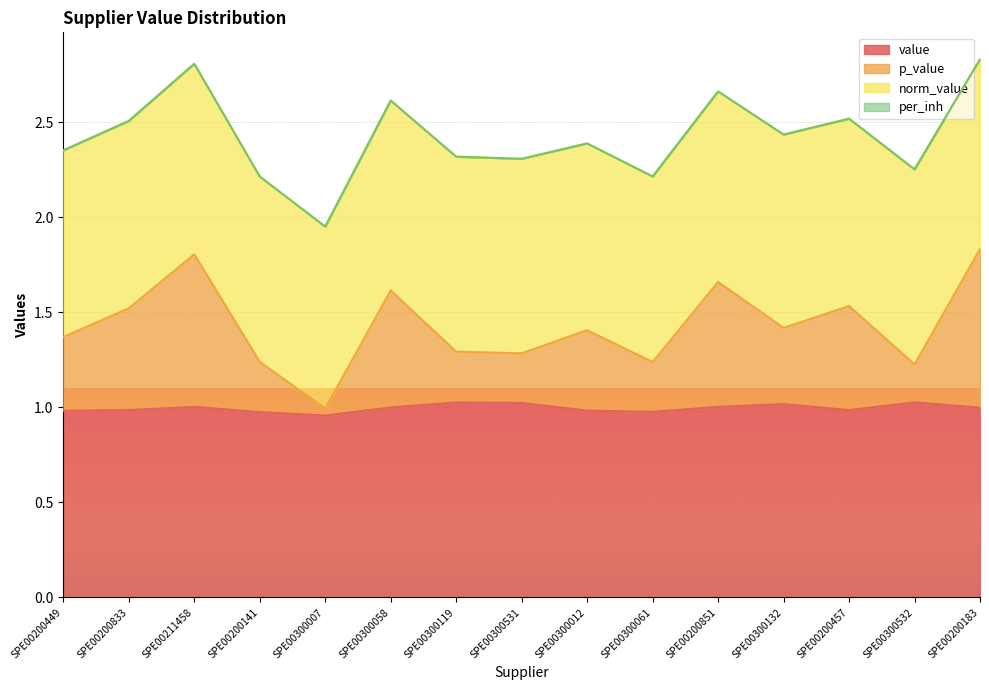

Which label corresponds to the smallest value in the chart?

SPE00300007